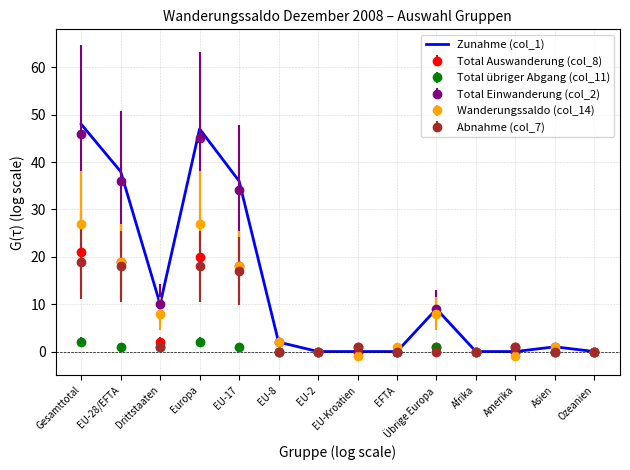

What position from the left is EU-2?

7